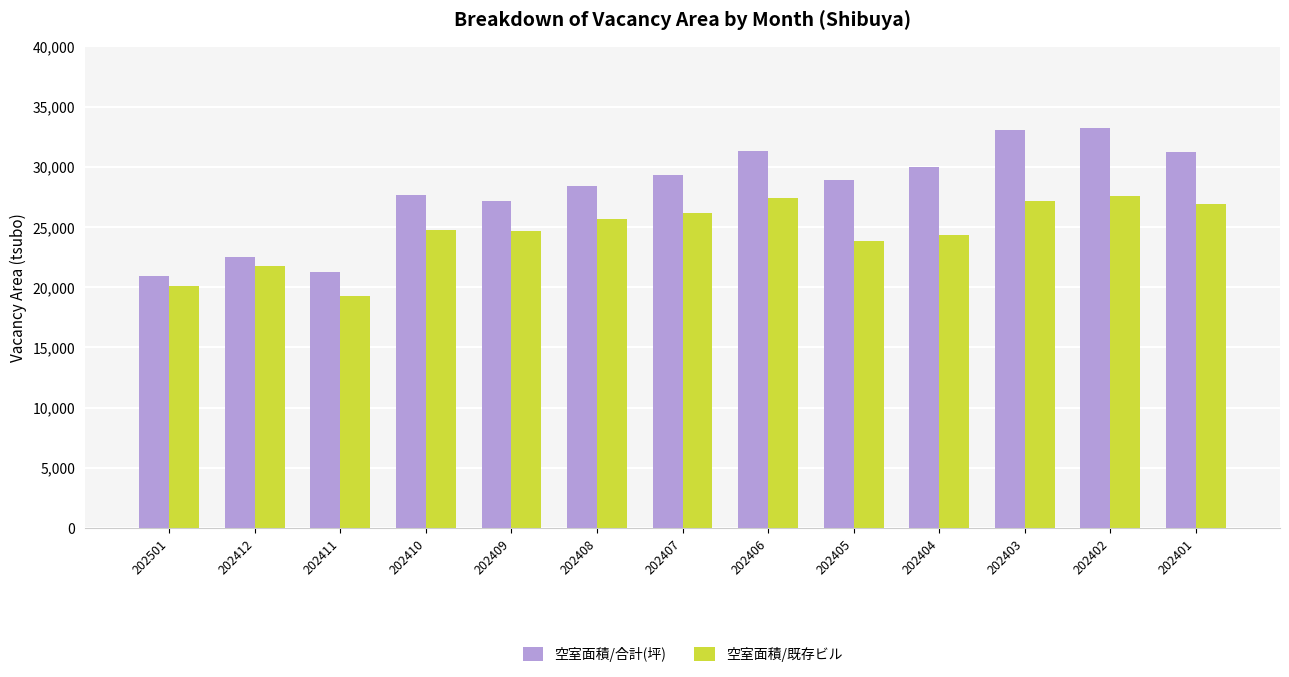

How many data points in 空室面積/既存ビル are less than 24712?

6